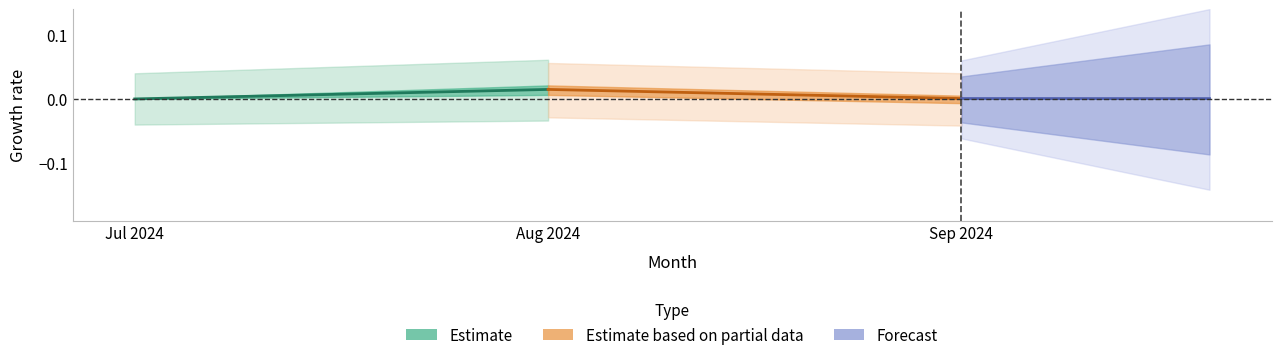

Is the value of Forecast at Aug 2024 greater than the value of Estimate at Aug 2024?

No